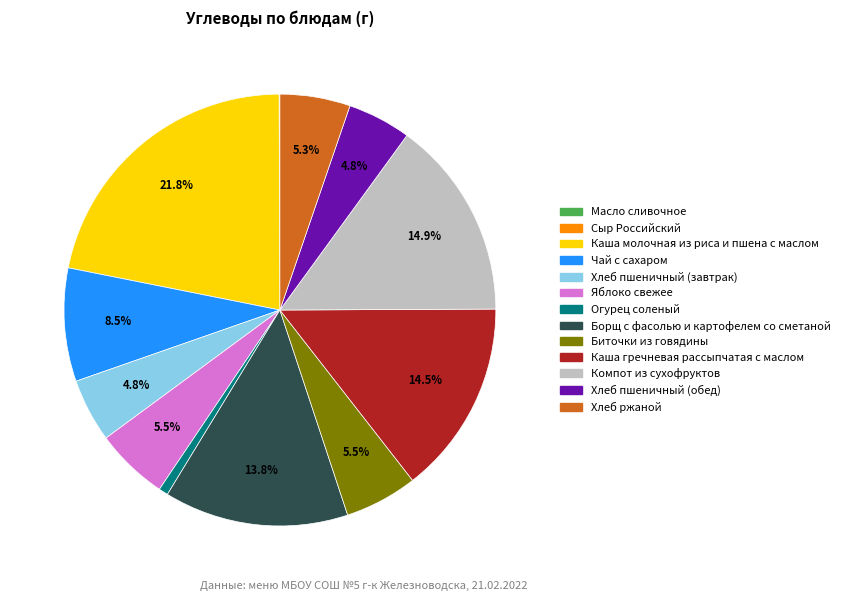

Does Огурец соленый account for over 50% of the chart?

No